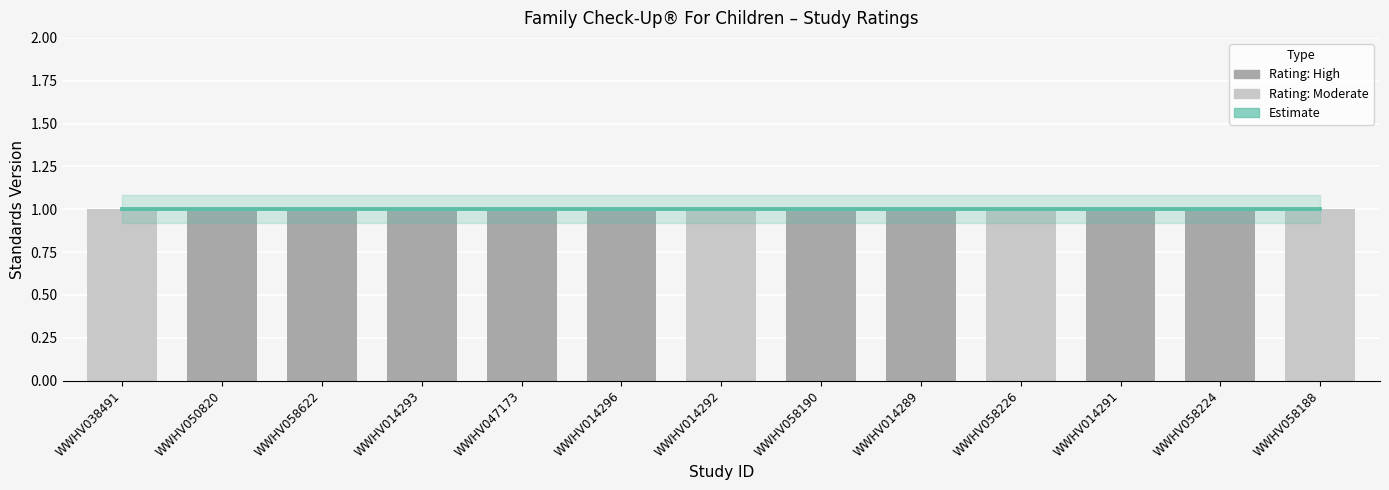

Reading left to right, transcribe all the data shown in this chart.

High: WWHV038491=0	WWHV050820=1	WWHV058622=1	WWHV014293=1	WWHV047173=1	WWHV014296=1	WWHV014292=0	WWHV058190=1	WWHV014289=1	WWHV058226=0	WWHV014291=1	WWHV058224=1	WWHV058188=0
Moderate: WWHV038491=1	WWHV050820=0	WWHV058622=0	WWHV014293=0	WWHV047173=0	WWHV014296=0	WWHV014292=1	WWHV058190=0	WWHV014289=0	WWHV058226=1	WWHV014291=0	WWHV058224=0	WWHV058188=1
Standards Version: WWHV038491=1	WWHV050820=1	WWHV058622=1	WWHV014293=1	WWHV047173=1	WWHV014296=1	WWHV014292=1	WWHV058190=1	WWHV014289=1	WWHV058226=1	WWHV014291=1	WWHV058224=1	WWHV058188=1